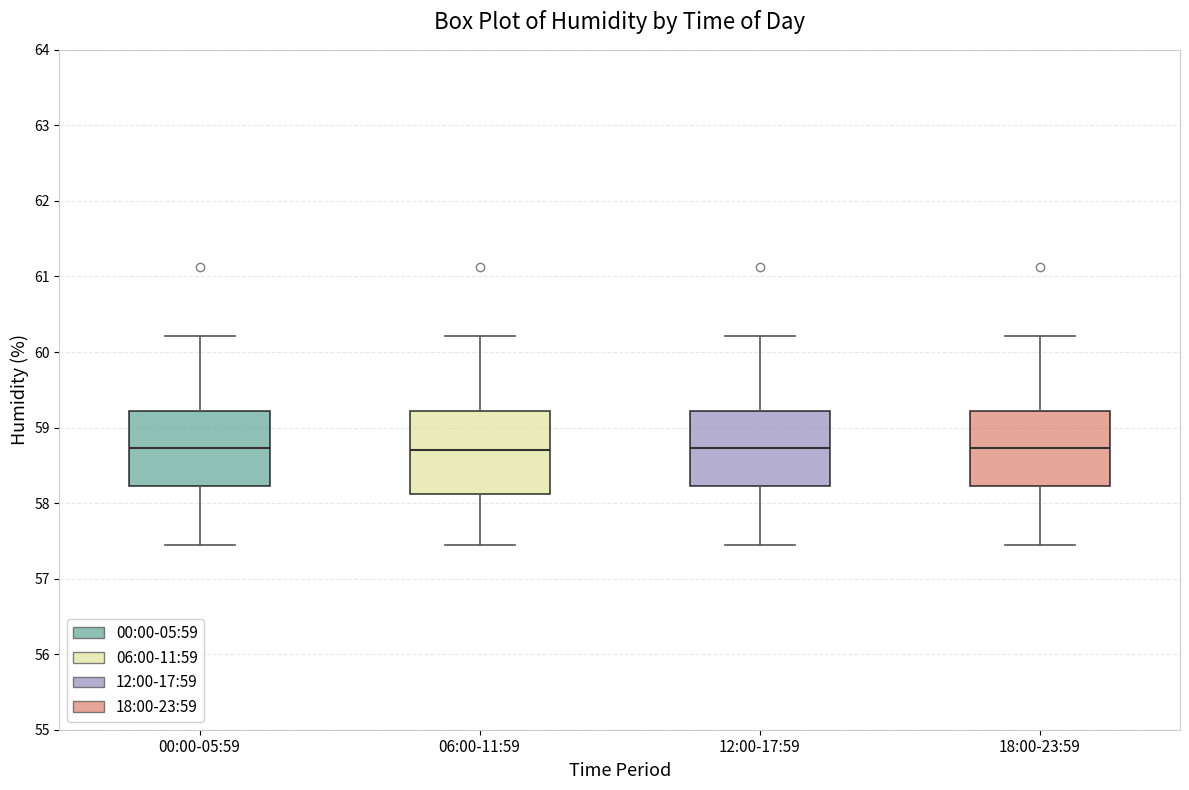

Reading left to right, transcribe this box plot: for each box, give where its median line is, the range the box spans, and where its two whiskers end, as read against the y-axis. The values are not printed on the chart, so give them approximately, as read against the axis.

00:00-05:59: median 58.7, box 58.2 to 59.2, whiskers 57.4 to 60.2
06:00-11:59: median 58.7, box 58.1 to 59.2, whiskers 57.4 to 60.2
12:00-17:59: median 58.7, box 58.2 to 59.2, whiskers 57.4 to 60.2
18:00-23:59: median 58.7, box 58.2 to 59.2, whiskers 57.4 to 60.2